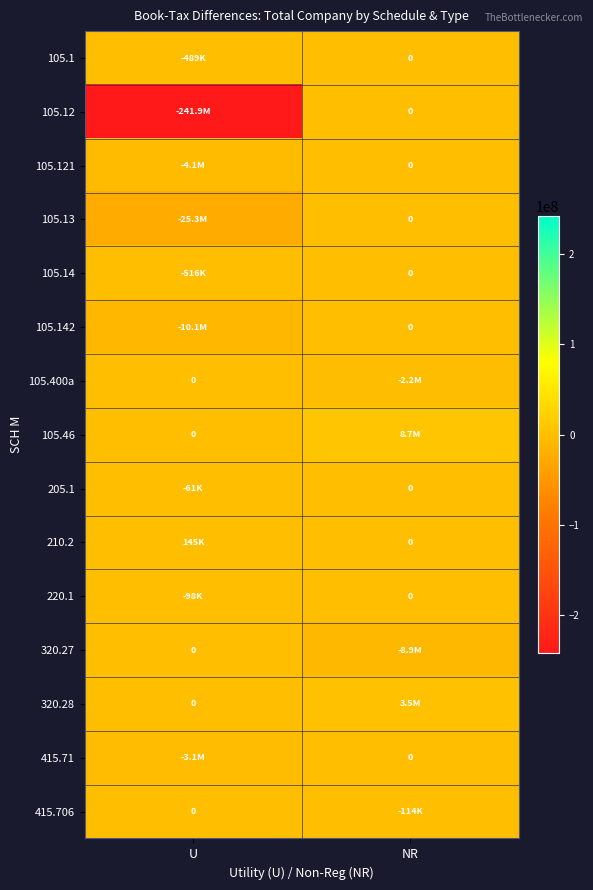

Which label corresponds to the smallest value in the chart?

U